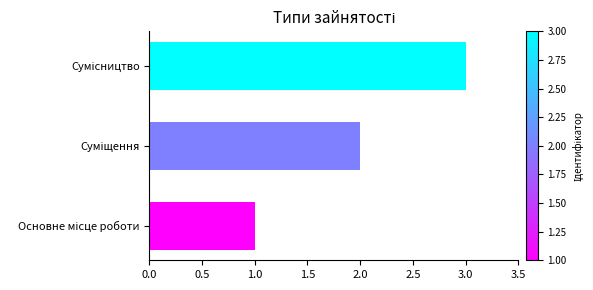

How many data points does each series have?

3